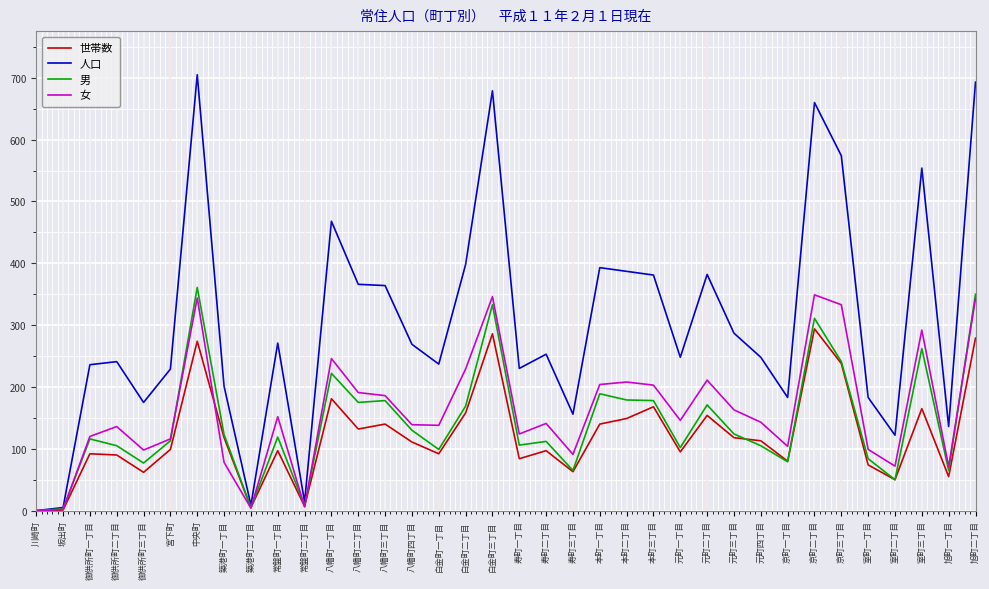

Which series has the largest range (max minus min)?

人口